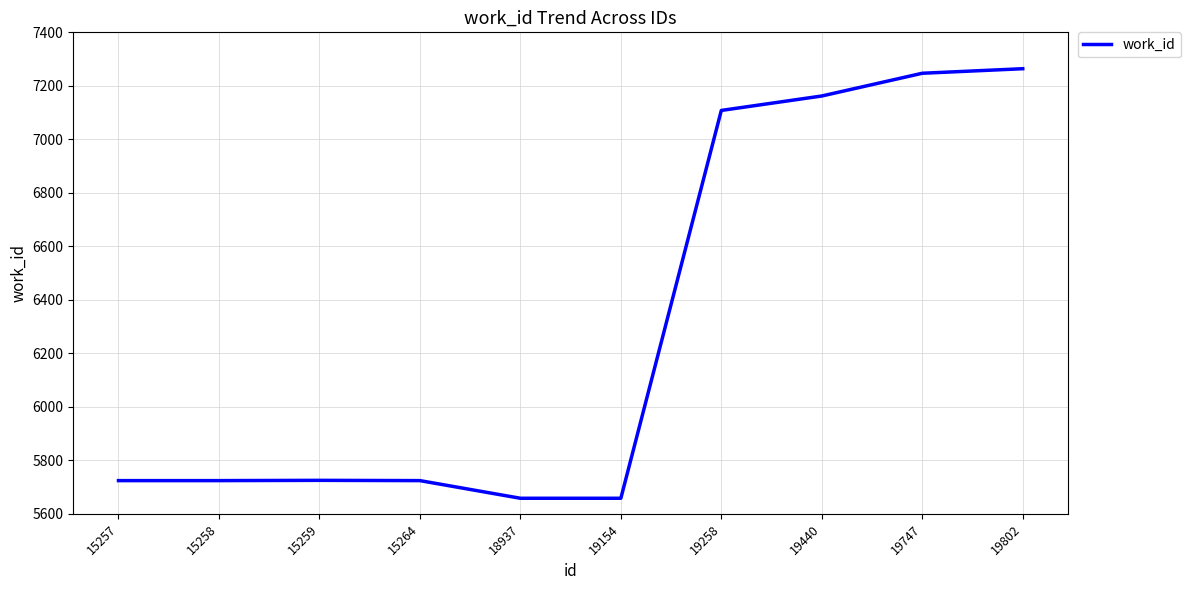

Where is the data nearest to the value 6461?

19258